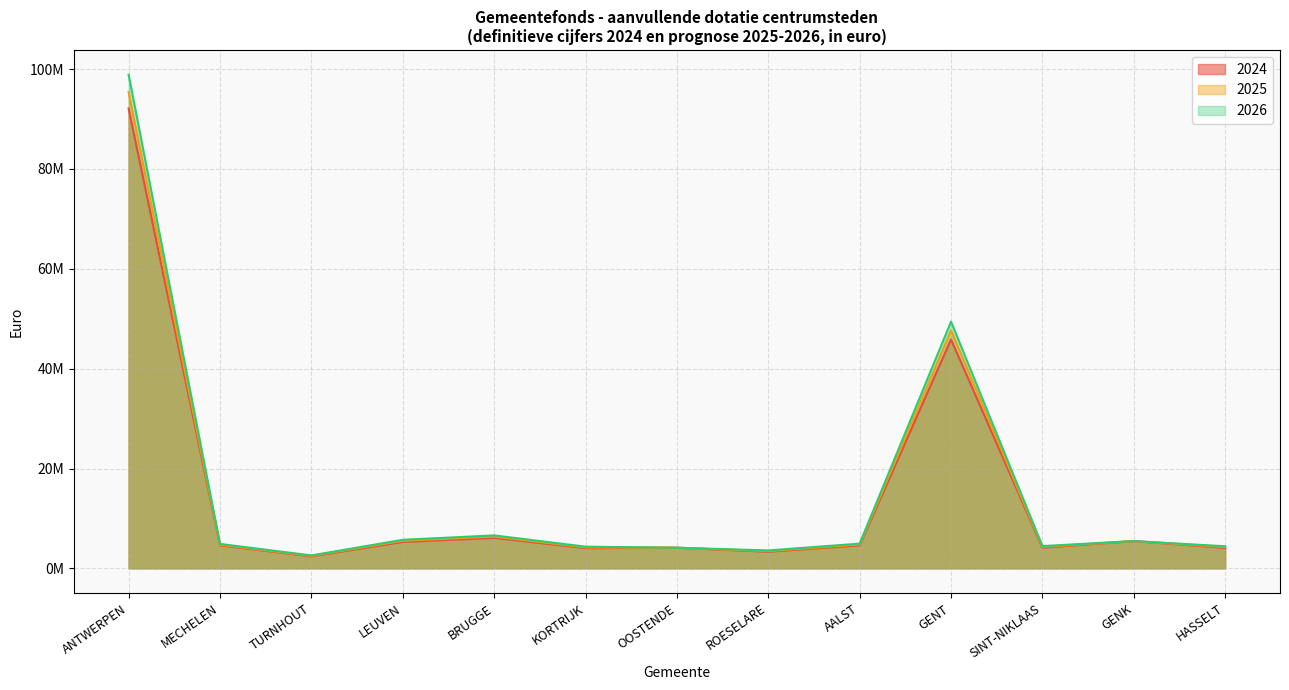

Is the value of 2026 at AALST greater than the value of 2024 at ANTWERPEN?

No